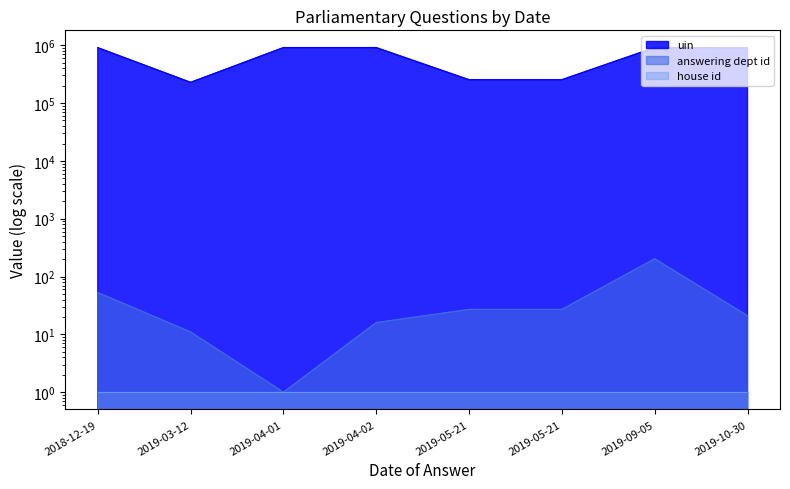

What is the smallest value displayed?

1